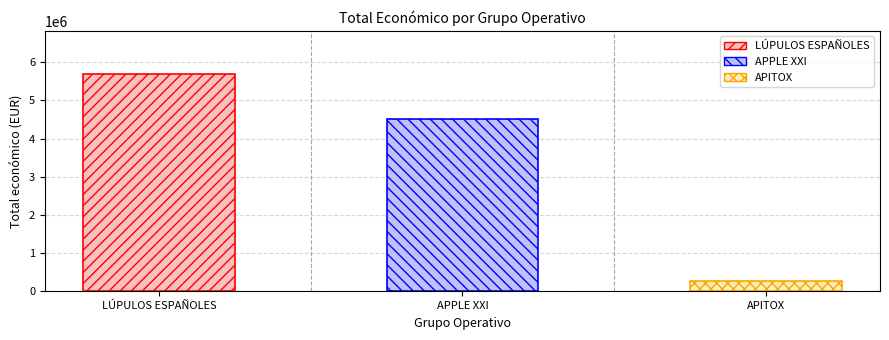

Which label corresponds to the largest value in the chart?

LÚPULOS ESPAÑOLES